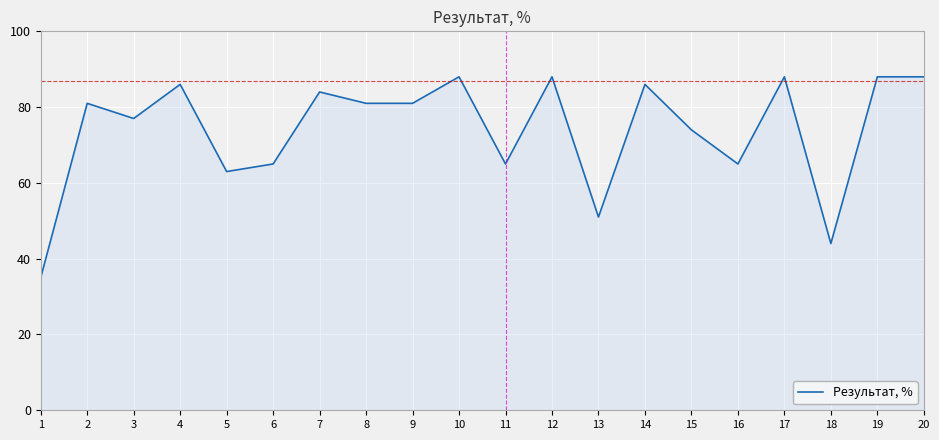

What value does the data have at 20?

88